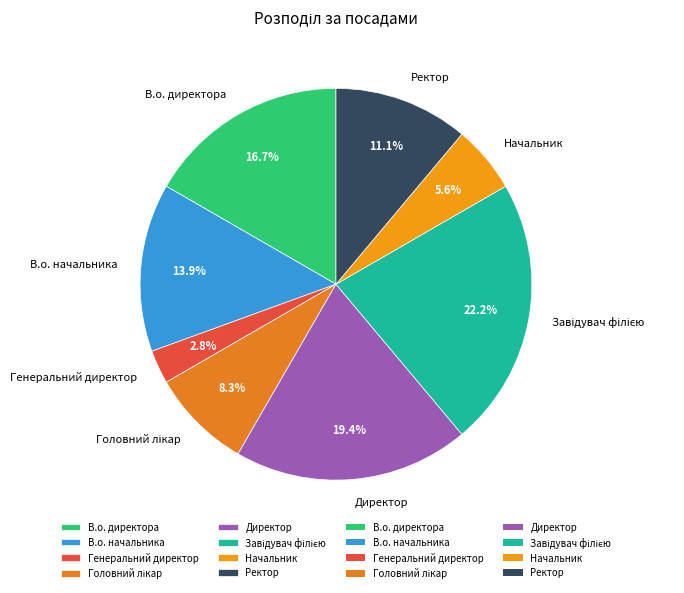

Count the number of slices in the pie.

8